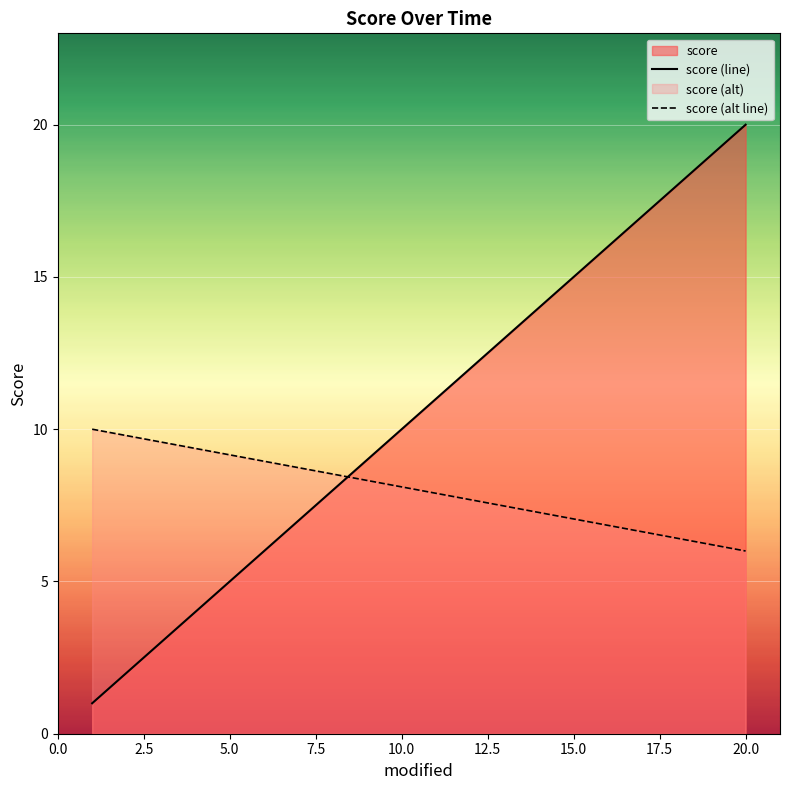

Reading left to right, extract all data points from this chart.

score (line): 1.0	2.0	3.0	4.0	5.0	6.0	7.0	8.0	9.0	10.0	11.0	12.0	13.0	14.0	15.0	16.0	17.0	18.0	19.0	20.0
score (alt line): 10.0	9.8	9.6	9.4	9.2	8.9	8.7	8.5	8.3	8.1	7.9	7.7	7.5	7.3	7.1	6.8	6.6	6.4	6.2	6.0